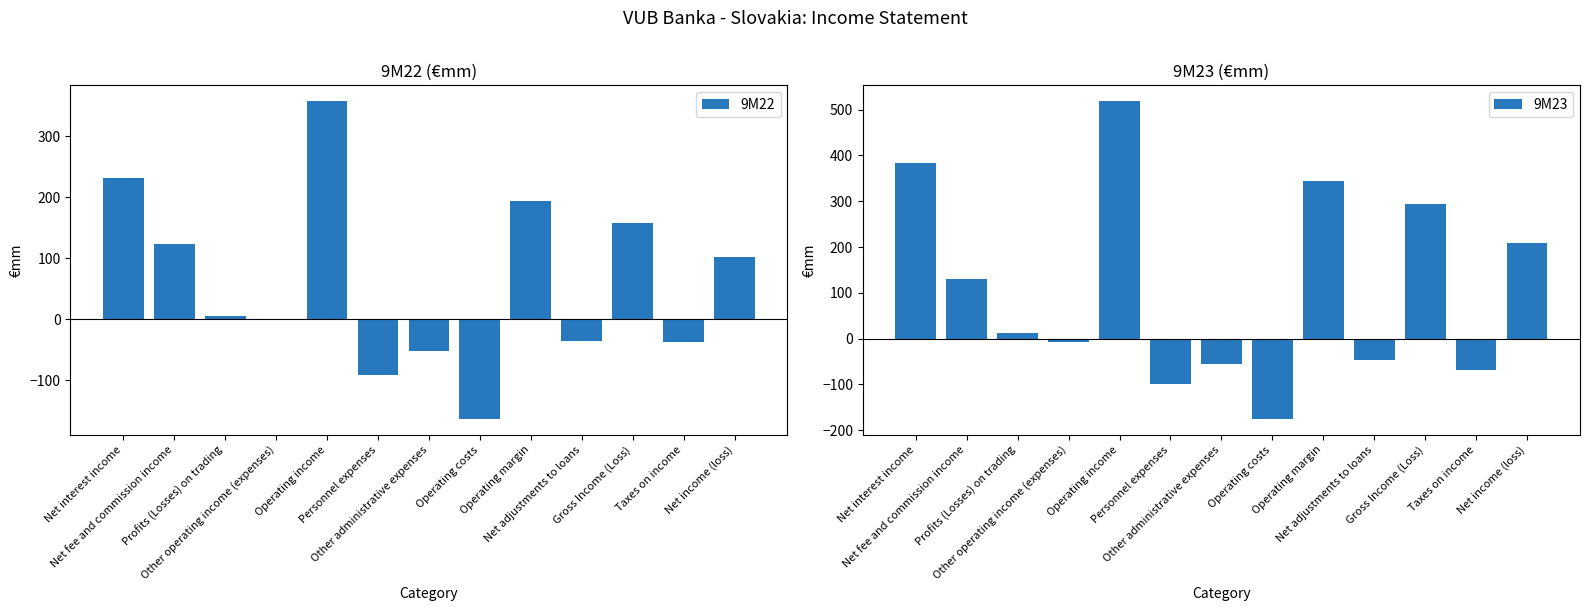

Which series has the widest spread of values?

9M23